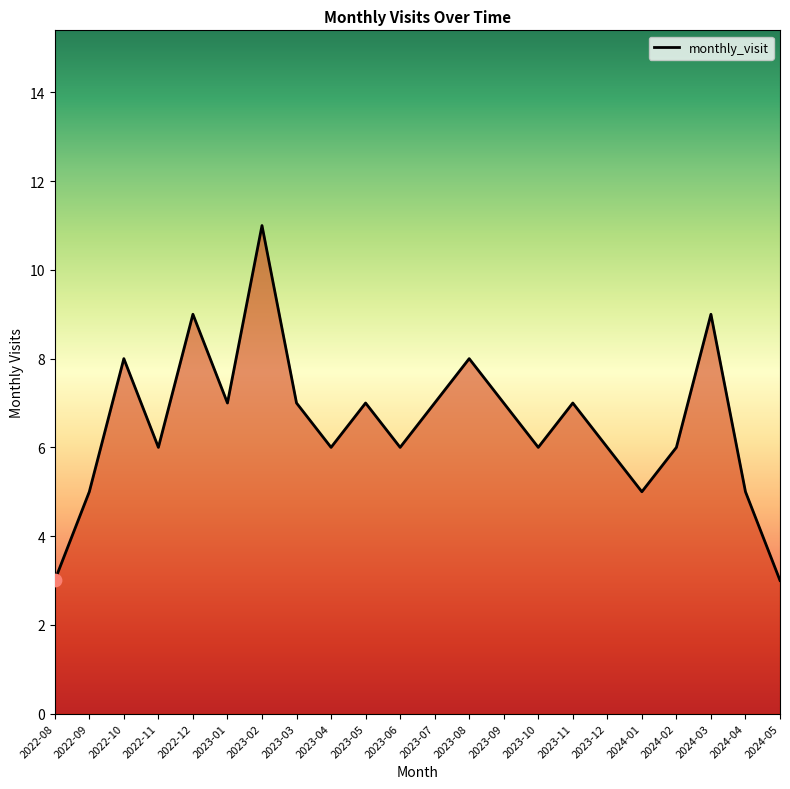

What is the ratio of the value at 2022-11 to the value at 2023-07?

0.9